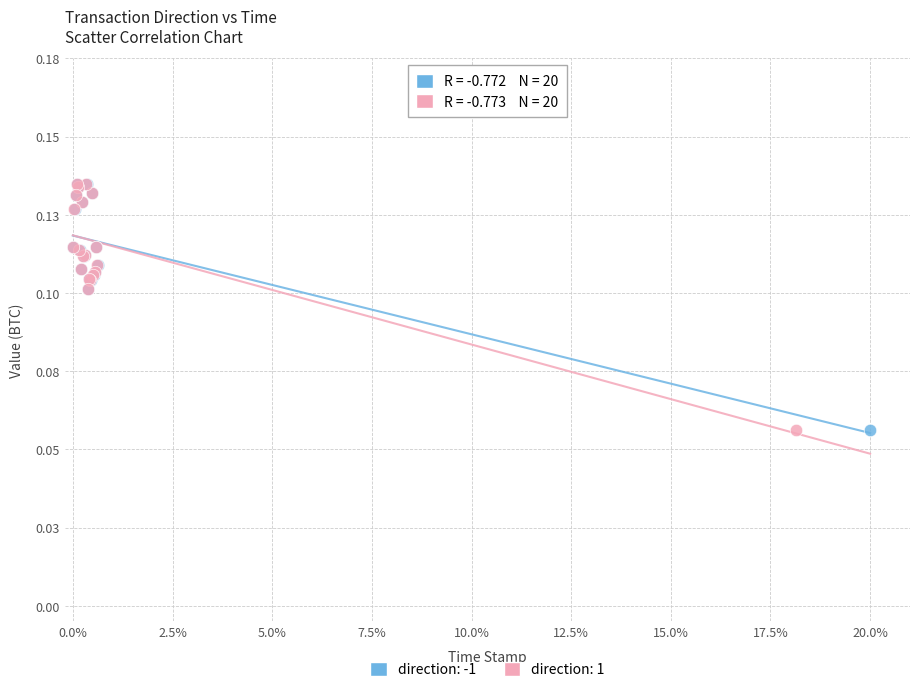

What are all the series names shown in the legend?

direction: -1, direction: 1